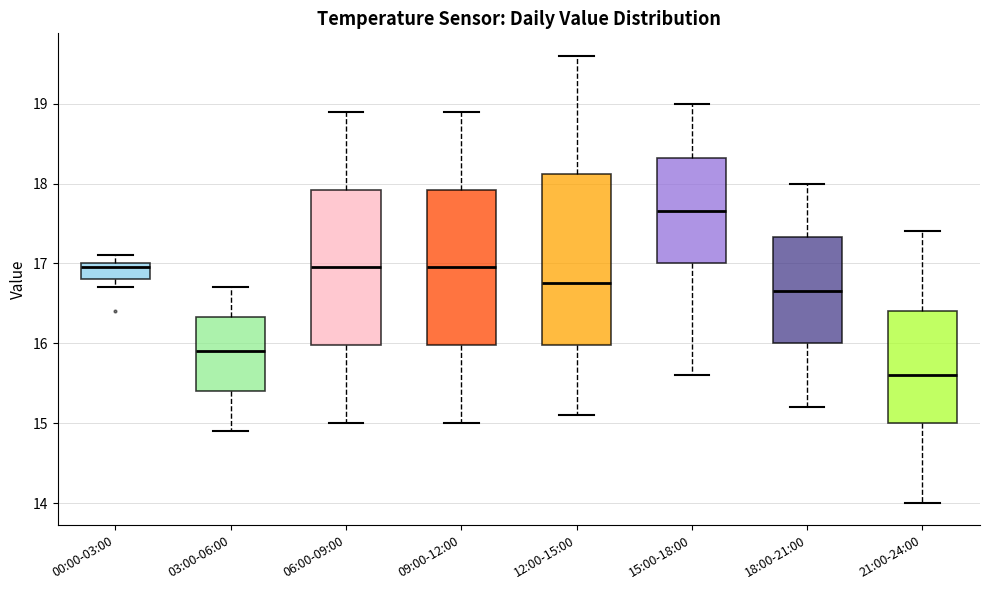

Reading left to right, read every box against the y-axis: the position of its median line, the range the box covers, and the ends of its whiskers. The values are not printed on the chart, so give them approximately, as read against the axis.

00:00-03:00: median 17.0 (just below the box's upper edge), box 16.8 to 17.0, whiskers 16.7 to 17.1
03:00-06:00: median 15.9, box 15.4 to 16.3, whiskers 14.9 to 16.7
06:00-09:00: median 17.0, box 16.0 to 17.9, whiskers 15.0 to 18.9
09:00-12:00: median 17.0, box 16.0 to 17.9, whiskers 15.0 to 18.9
12:00-15:00: median 16.8, box 16.0 to 18.1, whiskers 15.1 to 19.6
15:00-18:00: median 17.7, box 17.0 to 18.3, whiskers 15.6 to 19.0
18:00-21:00: median 16.7, box 16.0 to 17.3, whiskers 15.2 to 18.0
21:00-24:00: median 15.6, box 15.0 to 16.4, whiskers 14.0 to 17.4